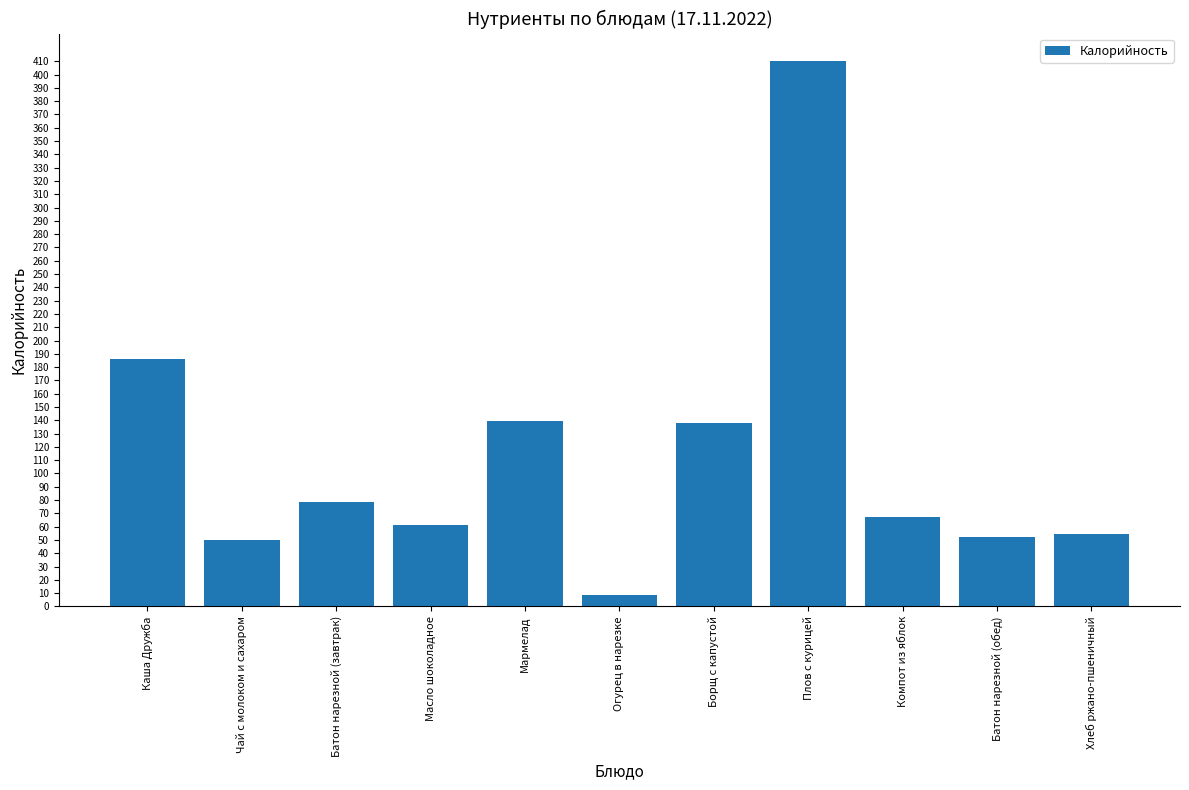

At which label does the data first exceed 67?

Каша Дружба